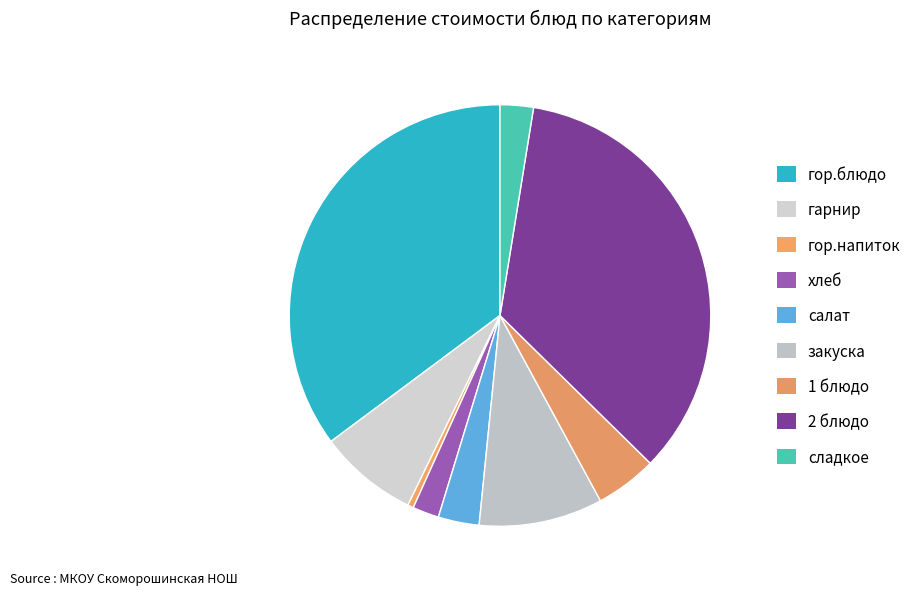

How many slices are in this pie chart?

9